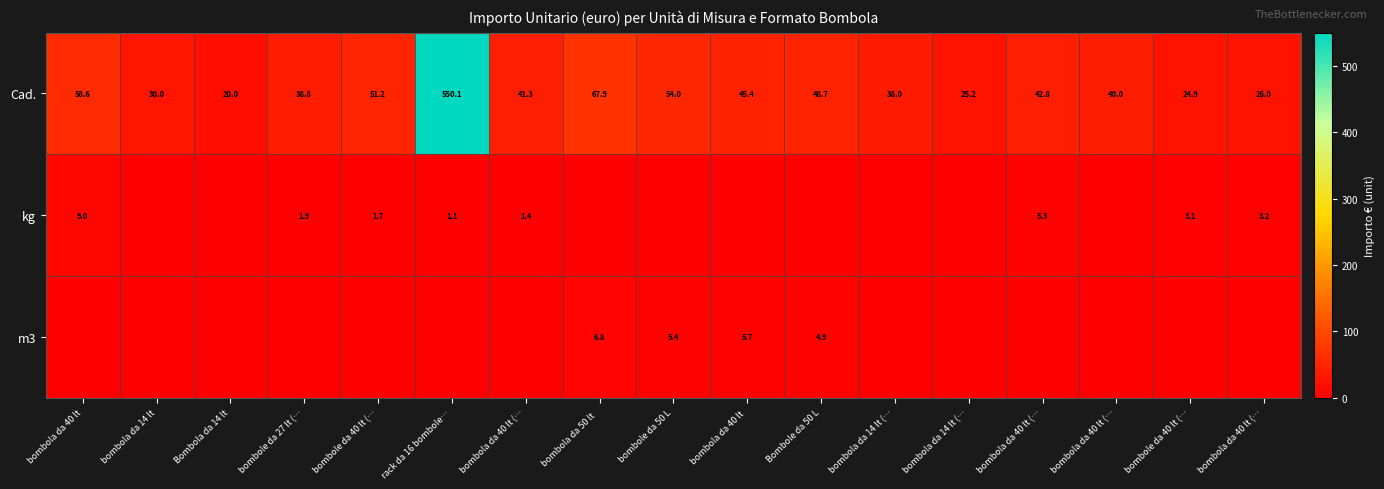

Is it true that Cad. equals 168.6 at rack da 16 bombole…?

False